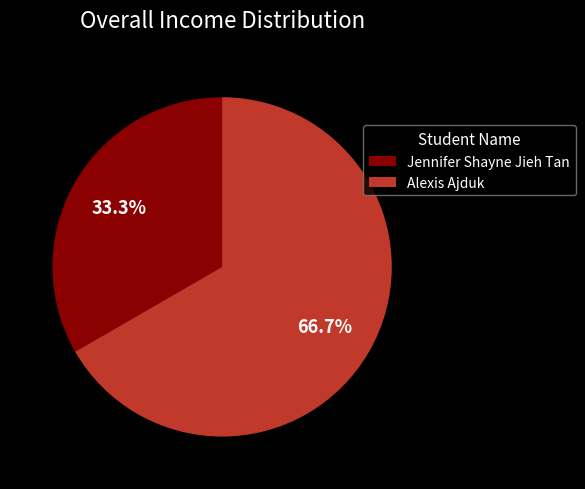

Is it true that Alexis Ajduk is 62% of the pie?

False